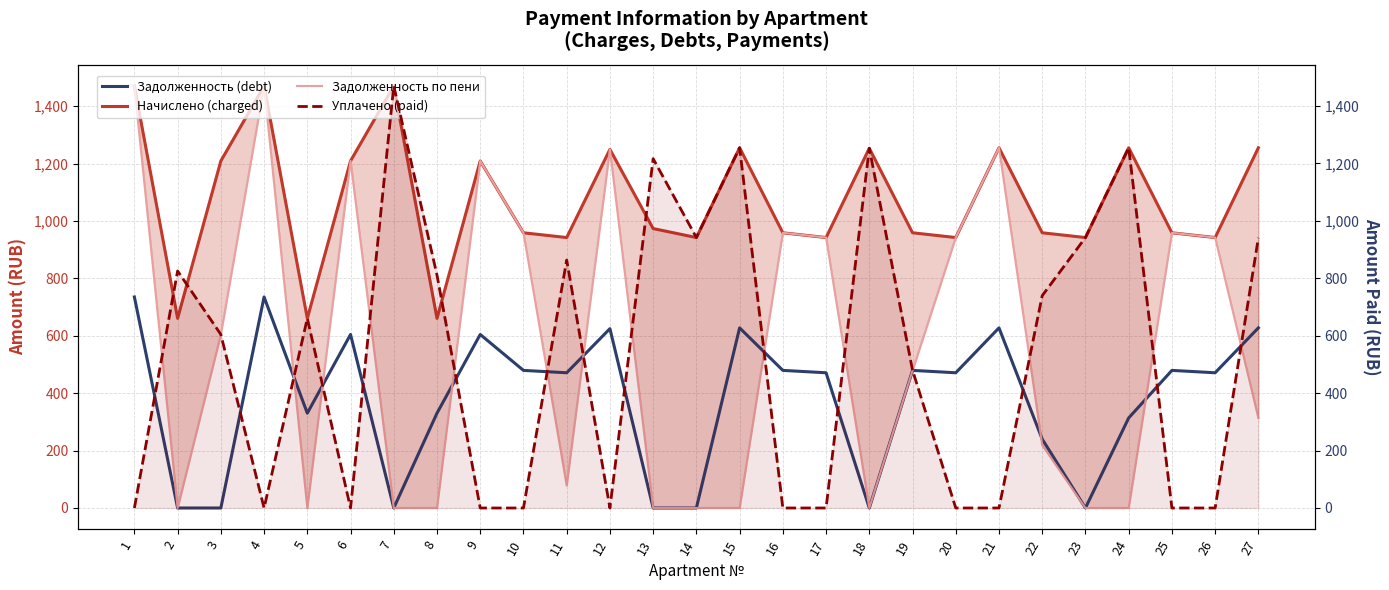

True or false: Начислено (charged) has more than 2 interior local peaks.

True